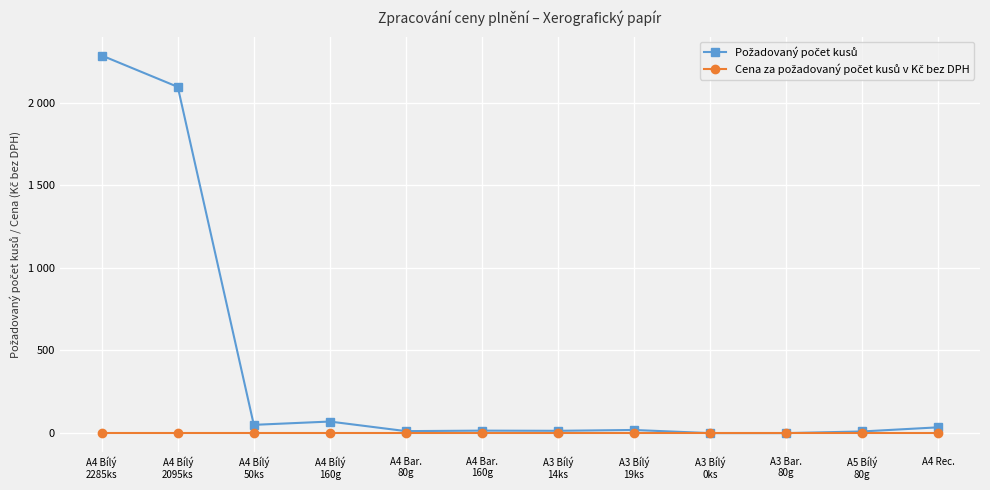

List the labels in order of Cena za požadovaný počet kusů v Kč bez DPH value, largest first.

A4 Bílý
2285ks, A4 Bílý
2095ks, A4 Bílý
50ks, A4 Bílý
160g, A4 Bar.
80g, A4 Bar.
160g, A3 Bílý
14ks, A3 Bílý
19ks, A3 Bílý
0ks, A3 Bar.
80g, A5 Bílý
80g, A4 Rec.